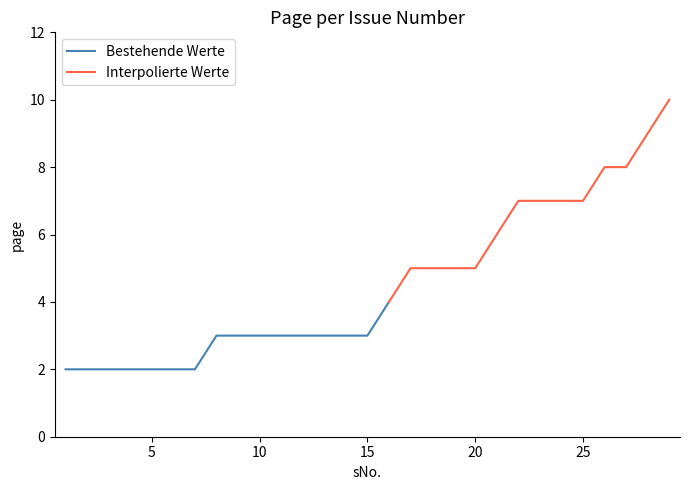

List the labels in order of value, largest first.

29, 28, 26, 27, 22, 23, 24, 25, 21, 17, 18, 19, 20, 16, 8, 9, 10, 11, 12, 13, 14, 15, 1, 2, 3, 4, 5, 6, 7